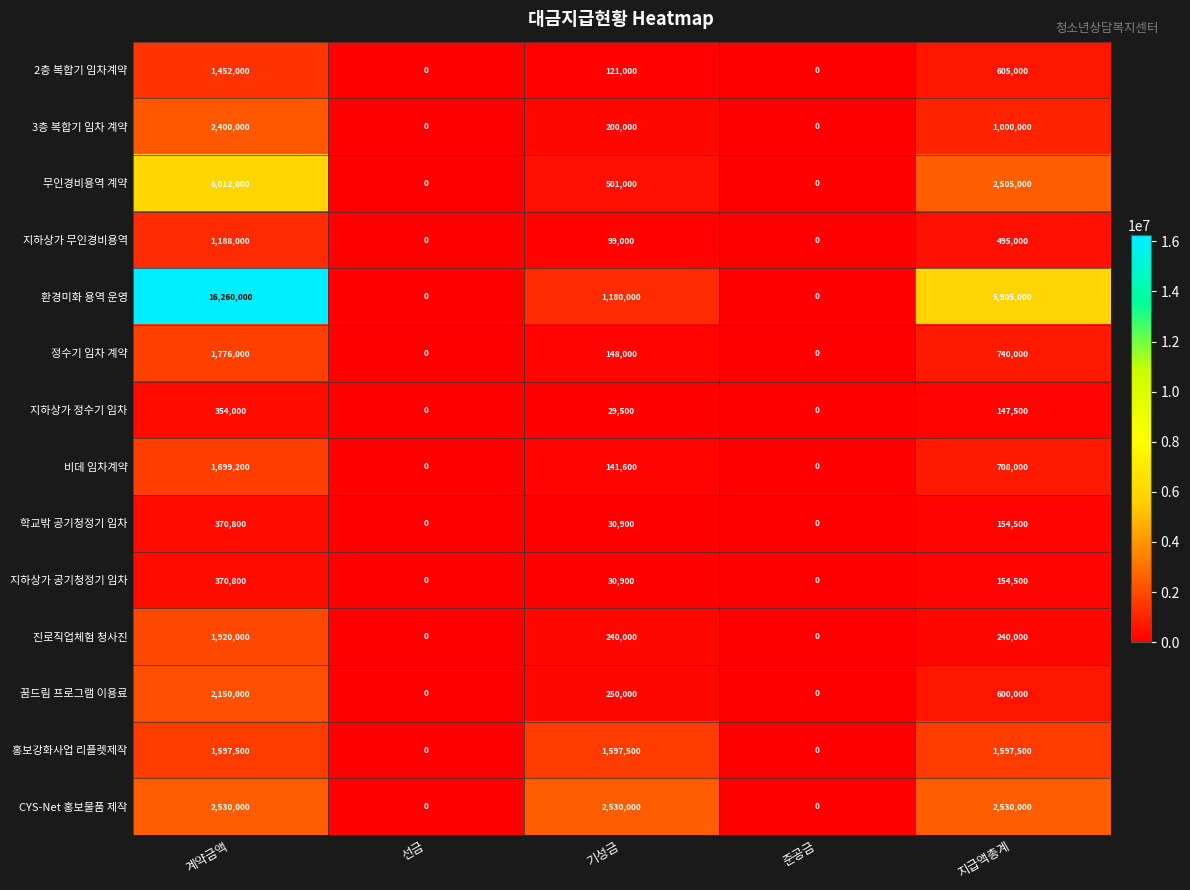

What is the sum of all 꿈드림 프로그램 이용료 values?

3000000